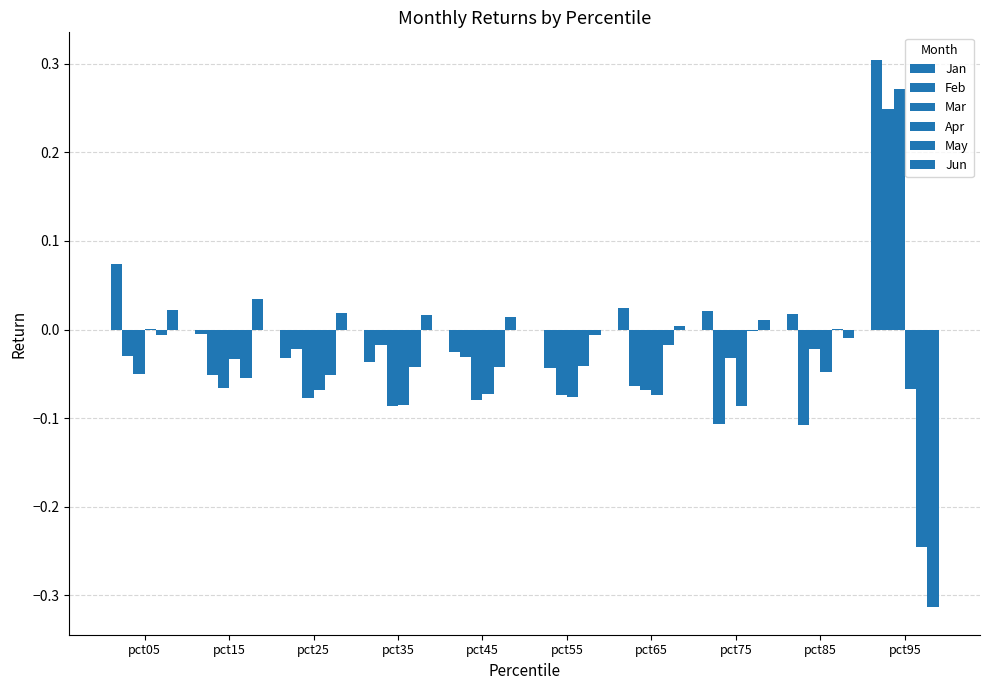

Between pct55 and pct65, which series saw the biggest shift?

Jan